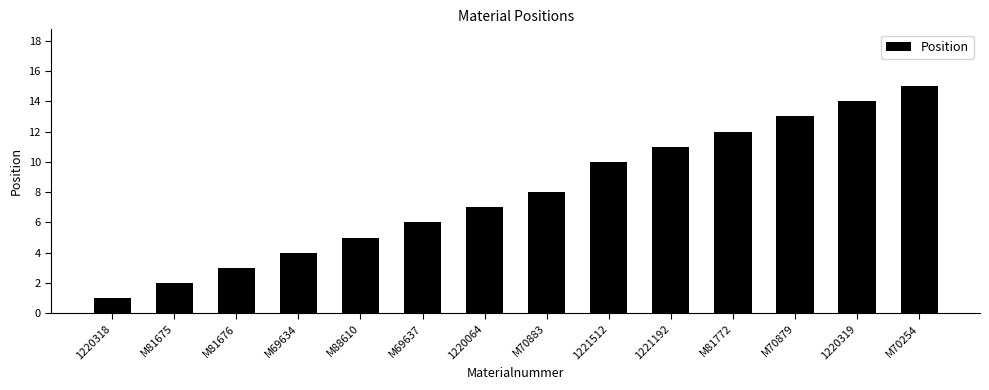

What is the ratio of the value at M69634 to the value at M81675?

2.0